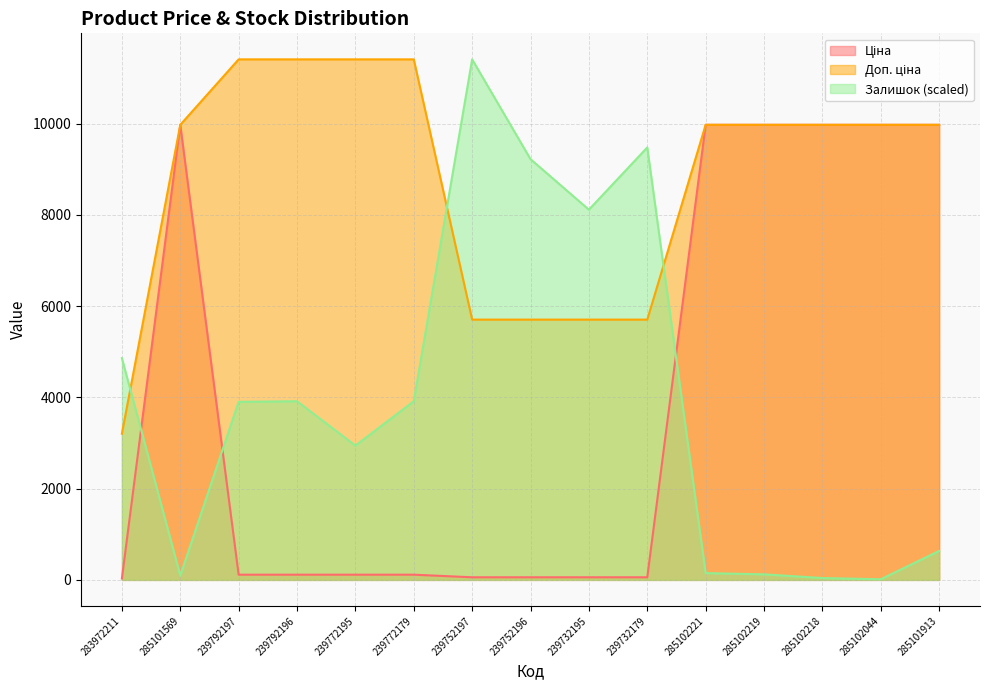

Does the chart display data point markers on the line(s)?

No